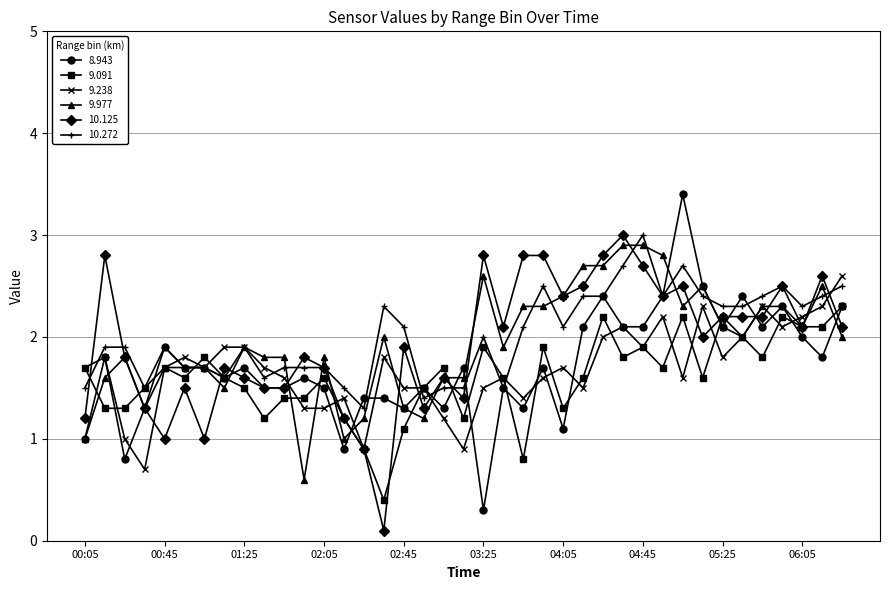

True or false: 8.943 has more than 2 interior local peaks.

True